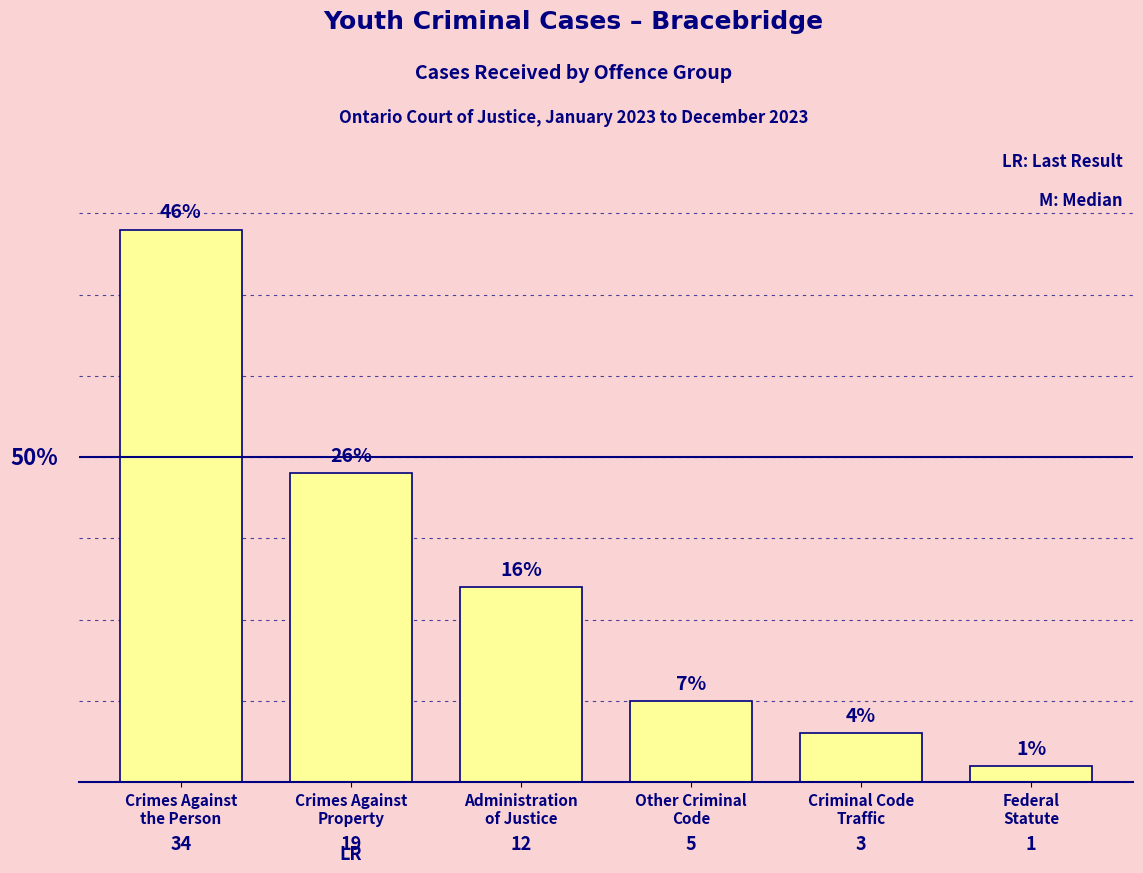

Reading right to left, list all the values displayed in this chart.

1	3	5	12	19	34